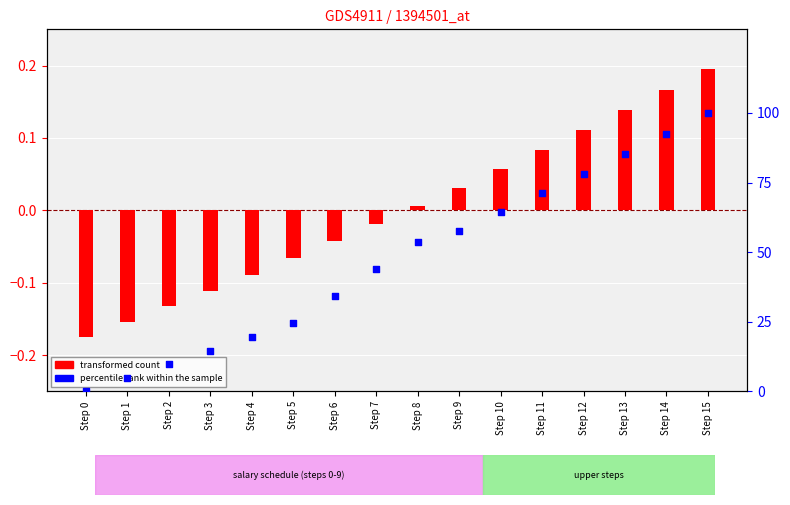

Which series has the largest total across all categories?

percentile rank within the sample